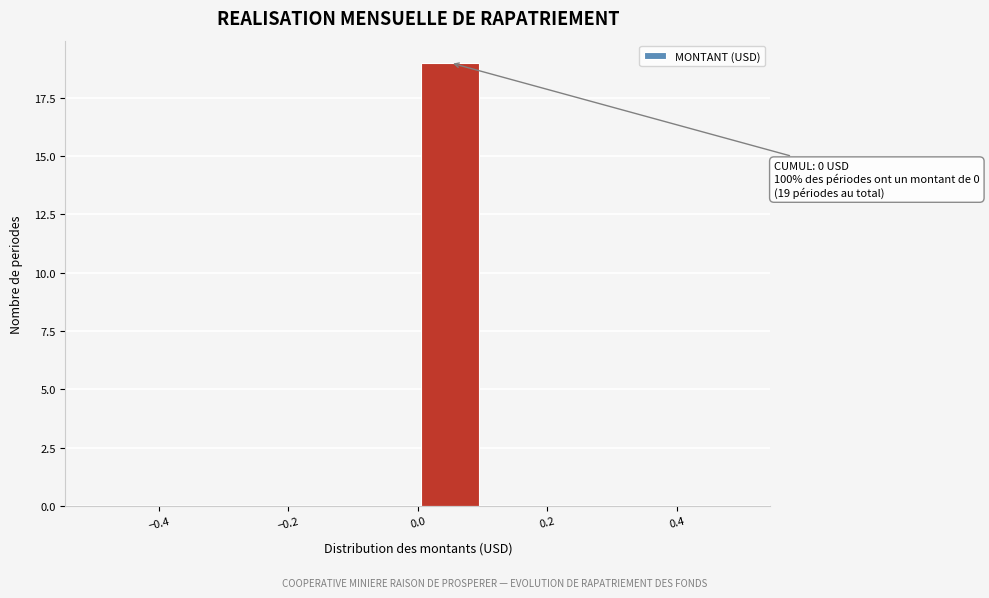

Over which range of the x-axis is the bar tallest?

0.0 to 0.1